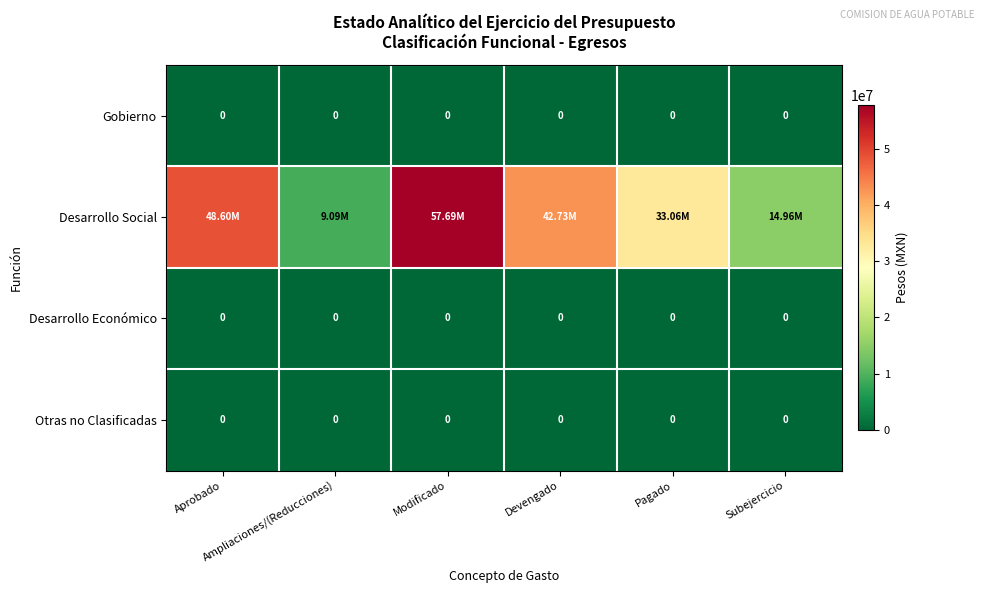

What is the spread (max minus min) of values at Devengado?

42732188.9